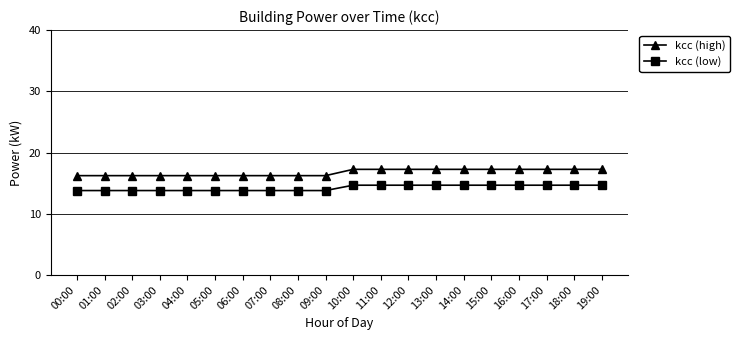

Reading left to right, what are all the values shown in this chart?

kcc (high): 00:00=16.2	01:00=16.2	02:00=16.2	03:00=16.2	04:00=16.2	05:00=16.2	06:00=16.2	07:00=16.2	08:00=16.2	09:00=16.2	10:00=17.3	11:00=17.3	12:00=17.3	13:00=17.3	14:00=17.3	15:00=17.3	16:00=17.3	17:00=17.3	18:00=17.3	19:00=17.3
kcc (low): 00:00=13.8	01:00=13.8	02:00=13.8	03:00=13.8	04:00=13.8	05:00=13.8	06:00=13.8	07:00=13.8	08:00=13.8	09:00=13.8	10:00=14.7	11:00=14.7	12:00=14.7	13:00=14.7	14:00=14.7	15:00=14.7	16:00=14.7	17:00=14.7	18:00=14.7	19:00=14.7